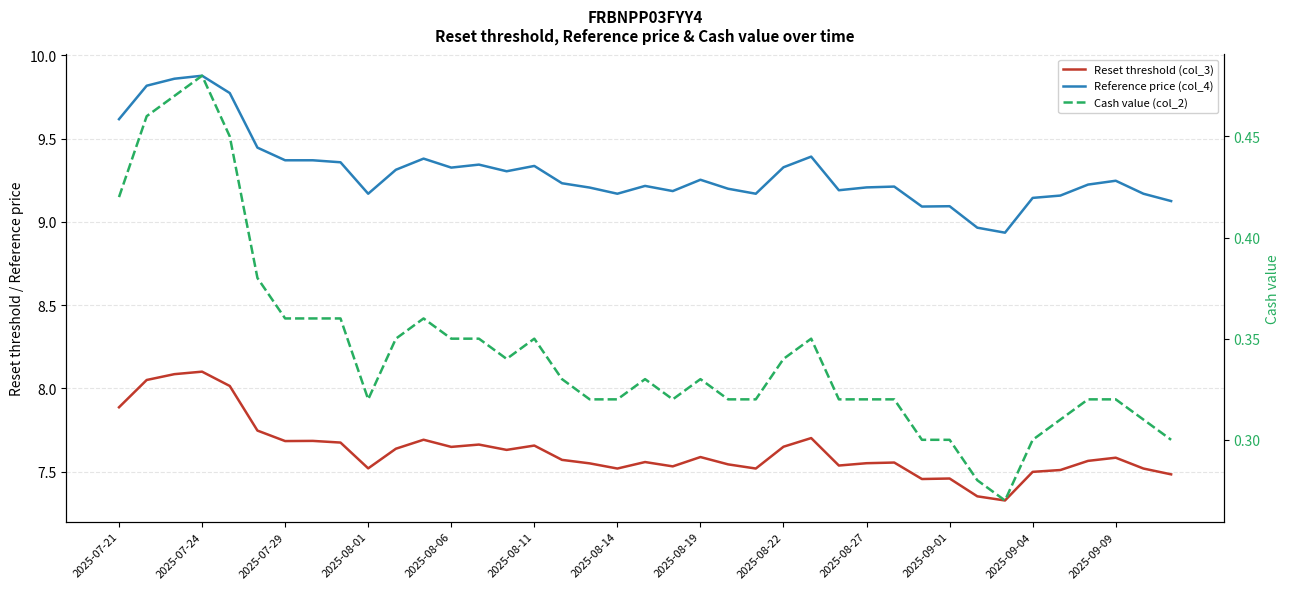

Rank the series by their average value, from lowest to highest.

Cash value (col_2), Reset threshold (col_3), Reference price (col_4)